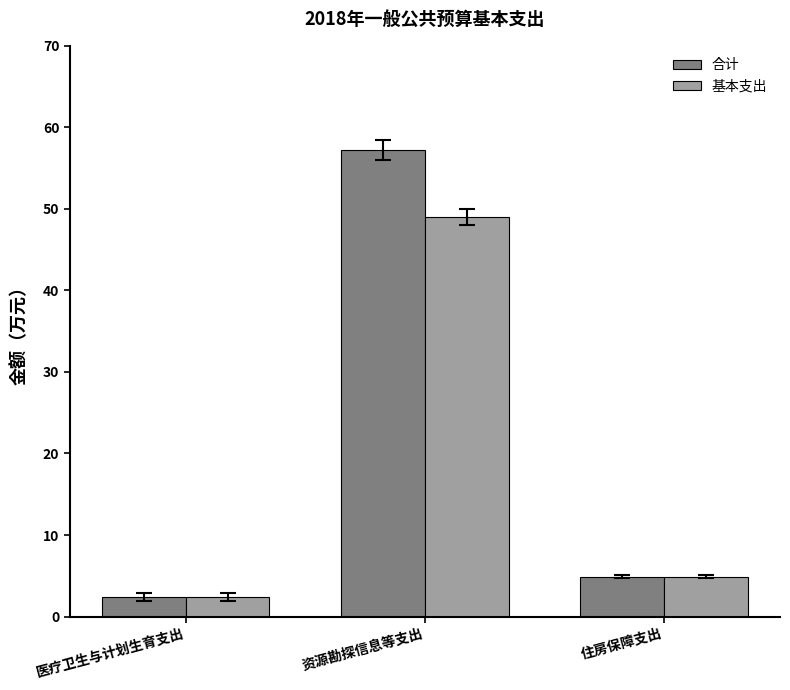

Reading right to left, extract all data points from this chart.

合计: 住房保障支出=4.9	资源勘探信息等支出=57.2	医疗卫生与计划生育支出=2.4
基本支出: 住房保障支出=4.9	资源勘探信息等支出=49.0	医疗卫生与计划生育支出=2.4